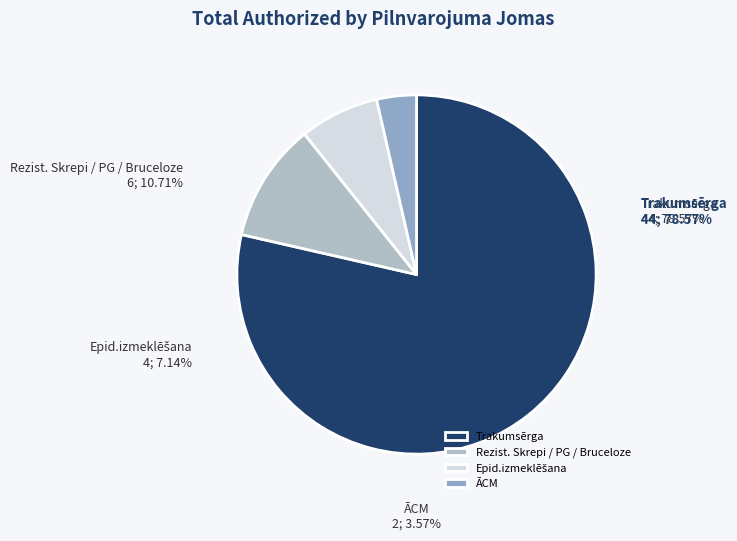

Is it true that Rezist. Skrepi / PG / Bruceloze is 1% of the pie?

False